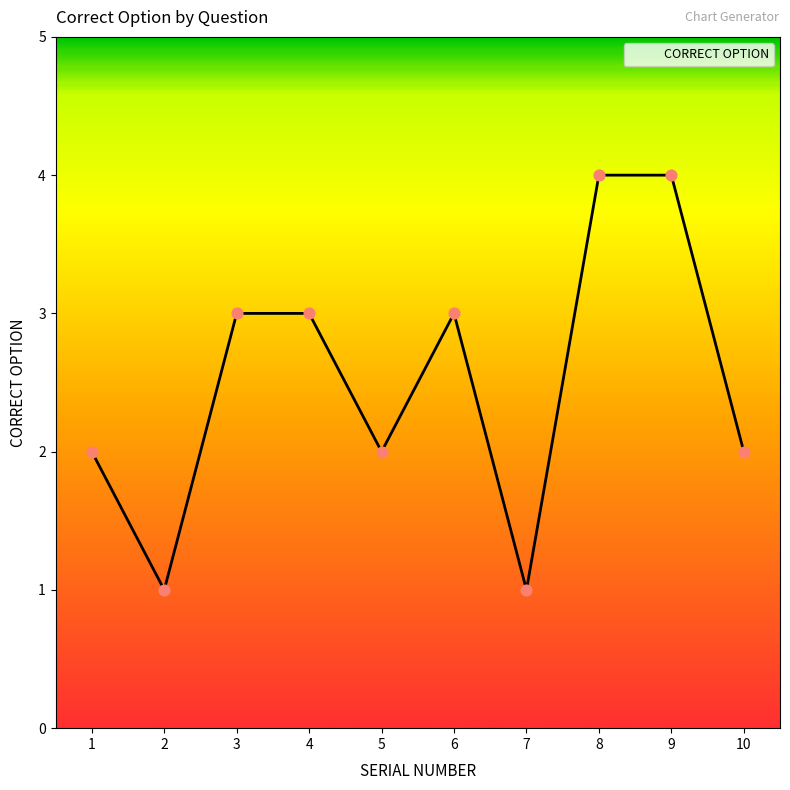

Approximately how many times larger is the value at 6 compared to 4?

1.0